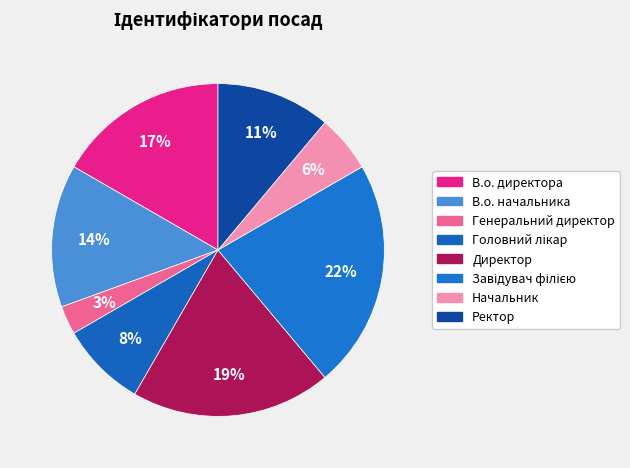

Count the number of slices in the pie.

8